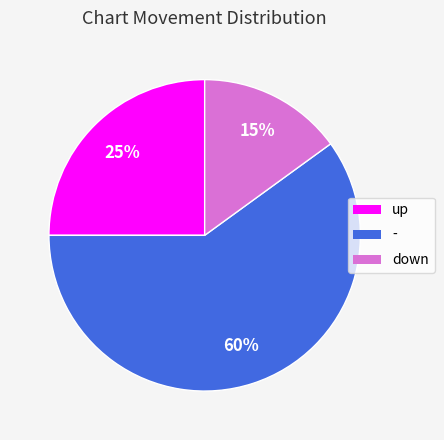

Rank the categories by value from highest to lowest.

-, up, down